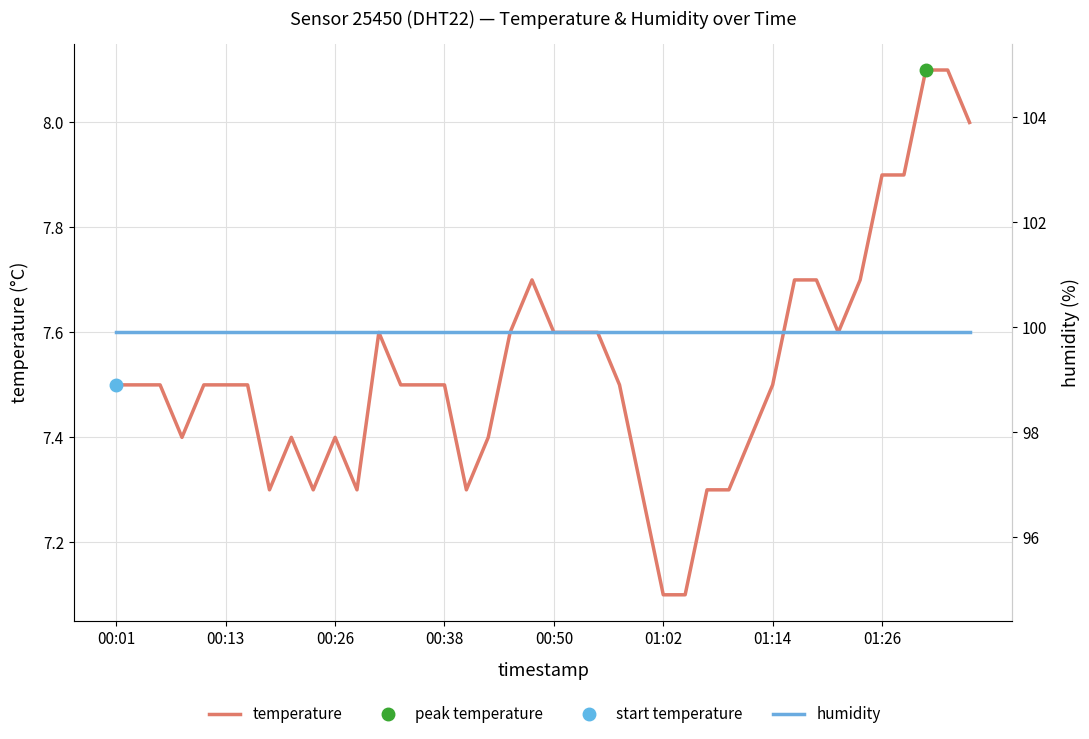

True or false: humidity and temperature intersect in this chart.

False